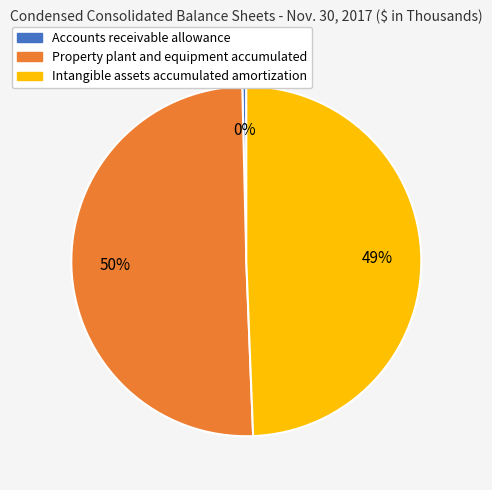

How many segments does this pie chart have?

3